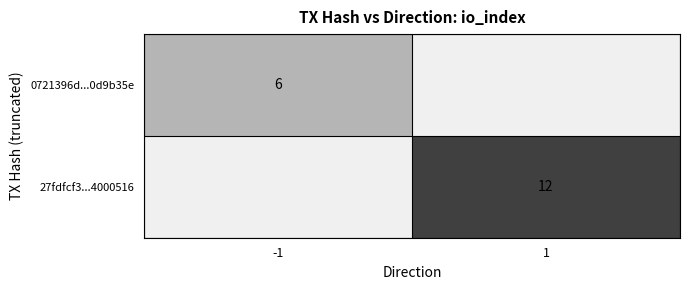

The value of 0721396d...0d9b35e at -1 is 6. True or false?

True